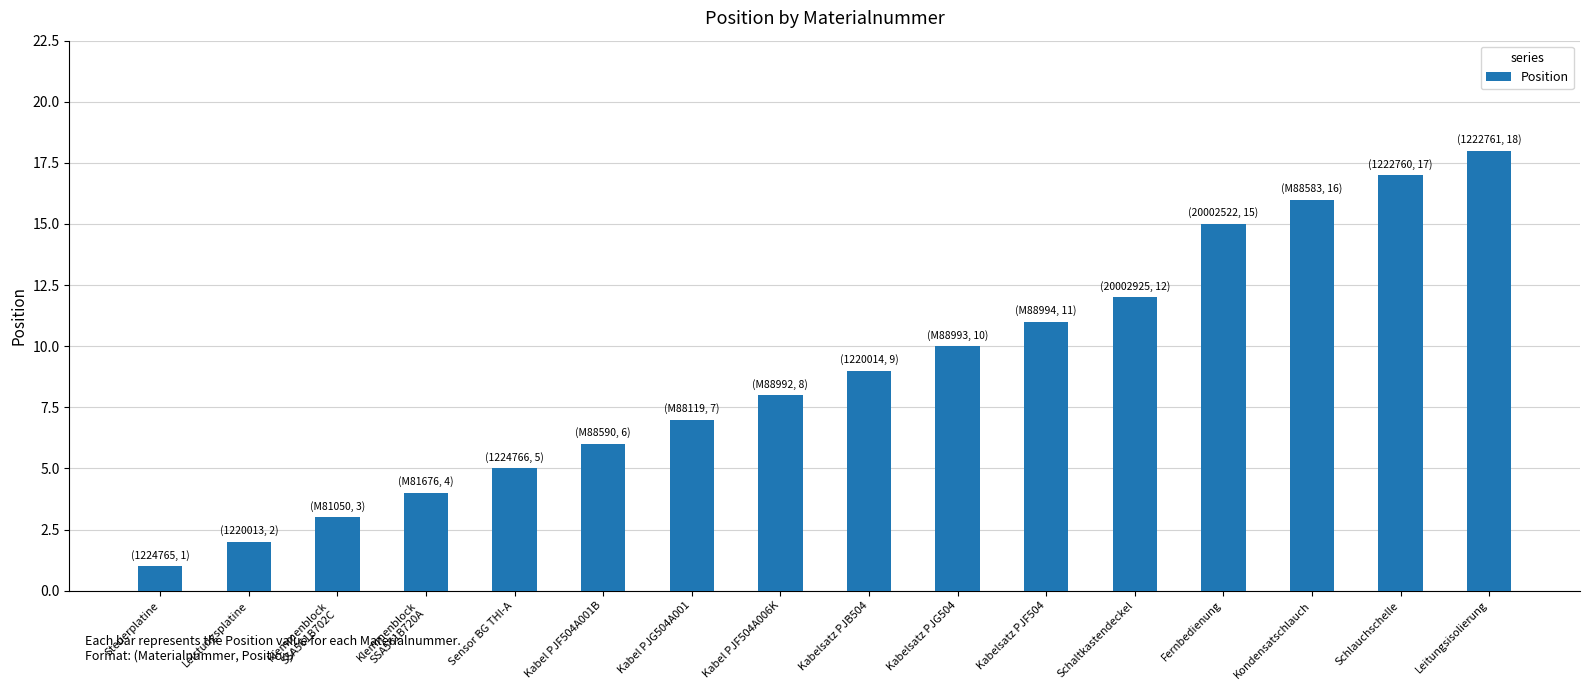

Which label corresponds to the smallest value in the chart?

Steuerplatine